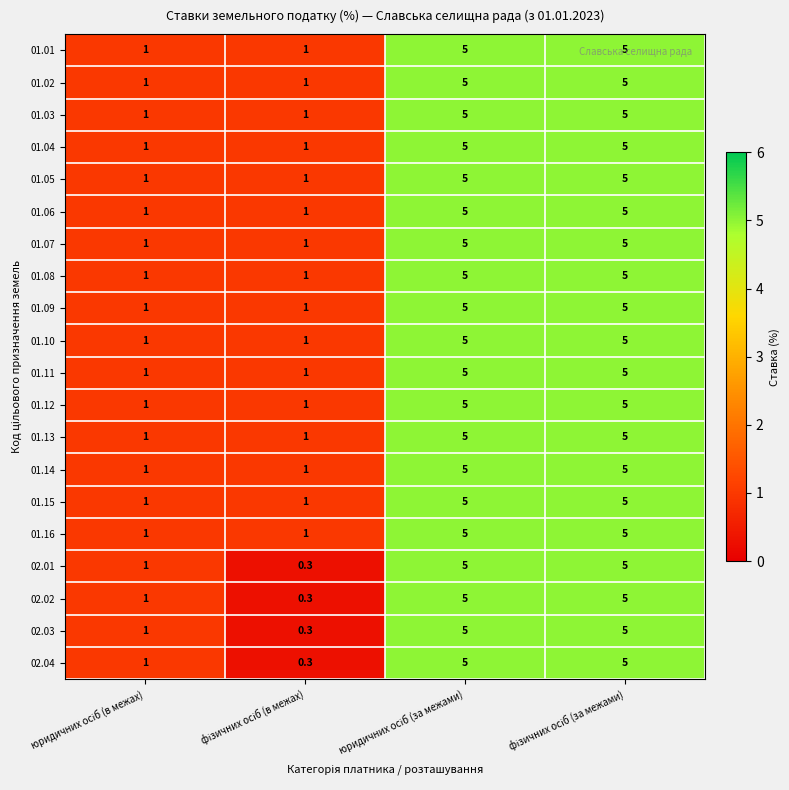

What is the maximum value shown in the chart?

5.0